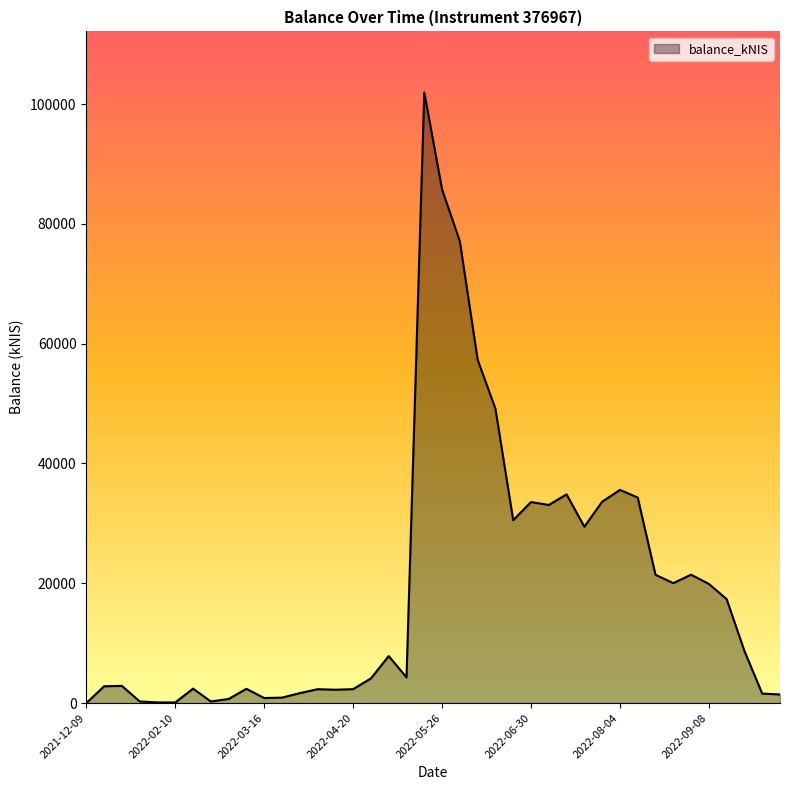

How many lines are shown in the chart?

1